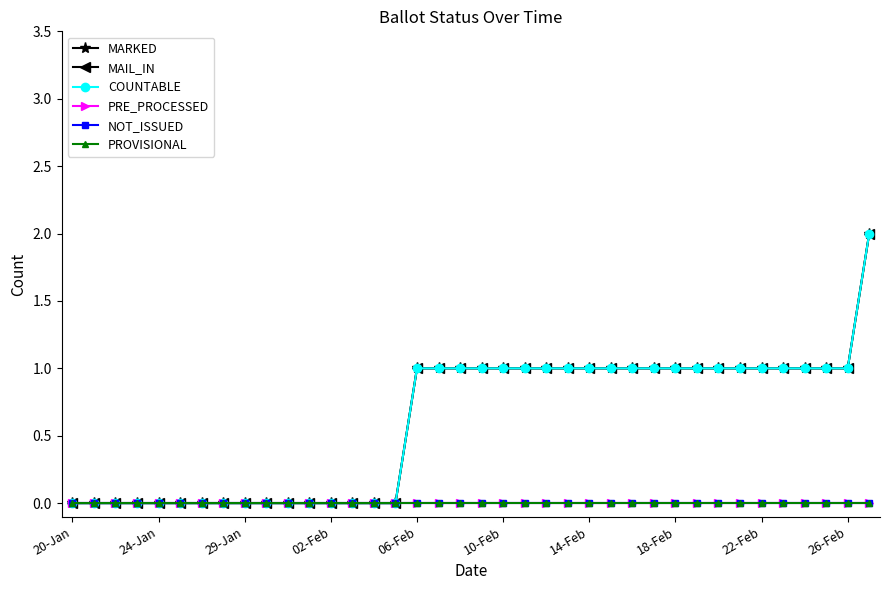

At which label does PROVISIONAL reach its peak?

20-Jan